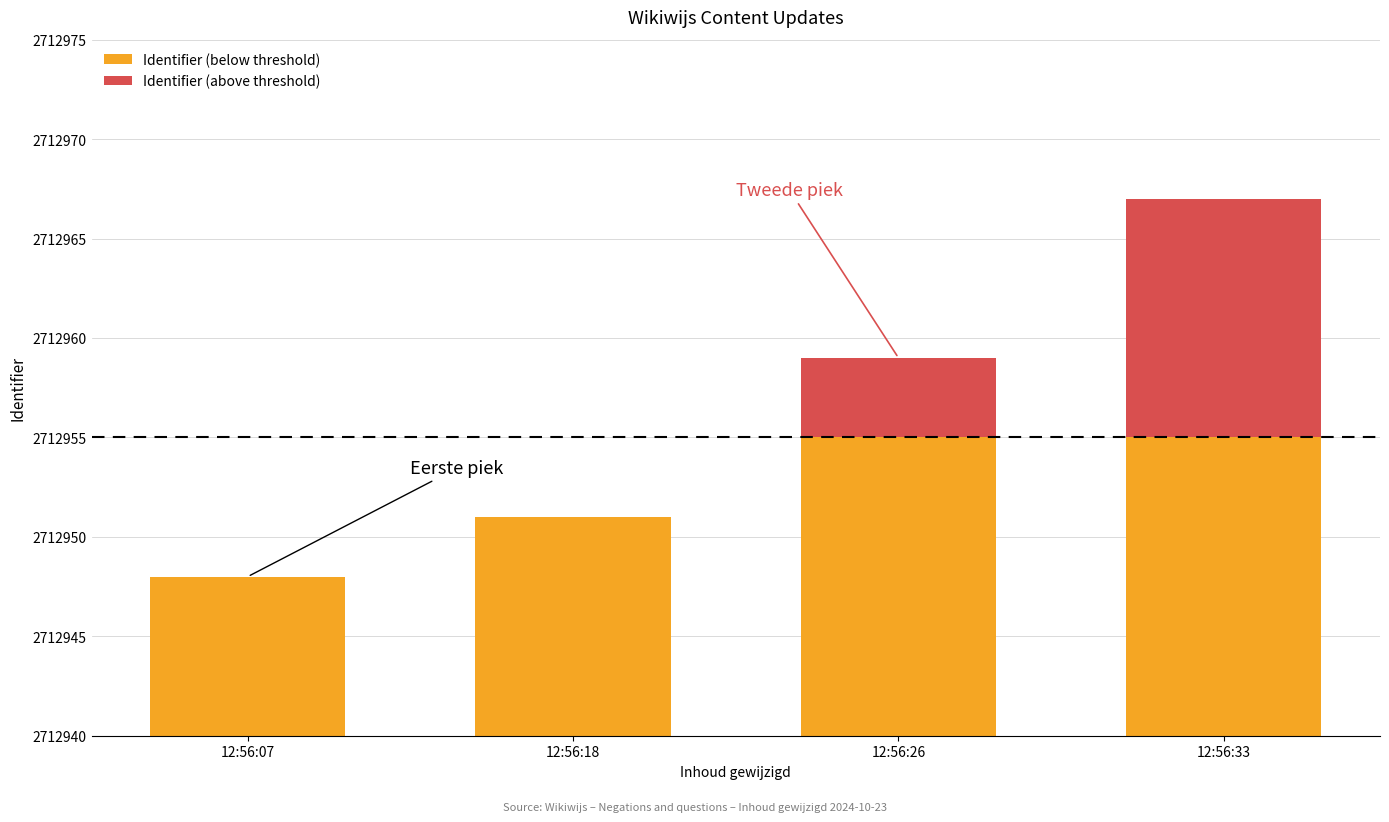

Reading right to left, extract all data points from this chart.

Identifier (below threshold): 2712955	2712955	2712951	2712948
Identifier (above threshold): 12	4	0	0